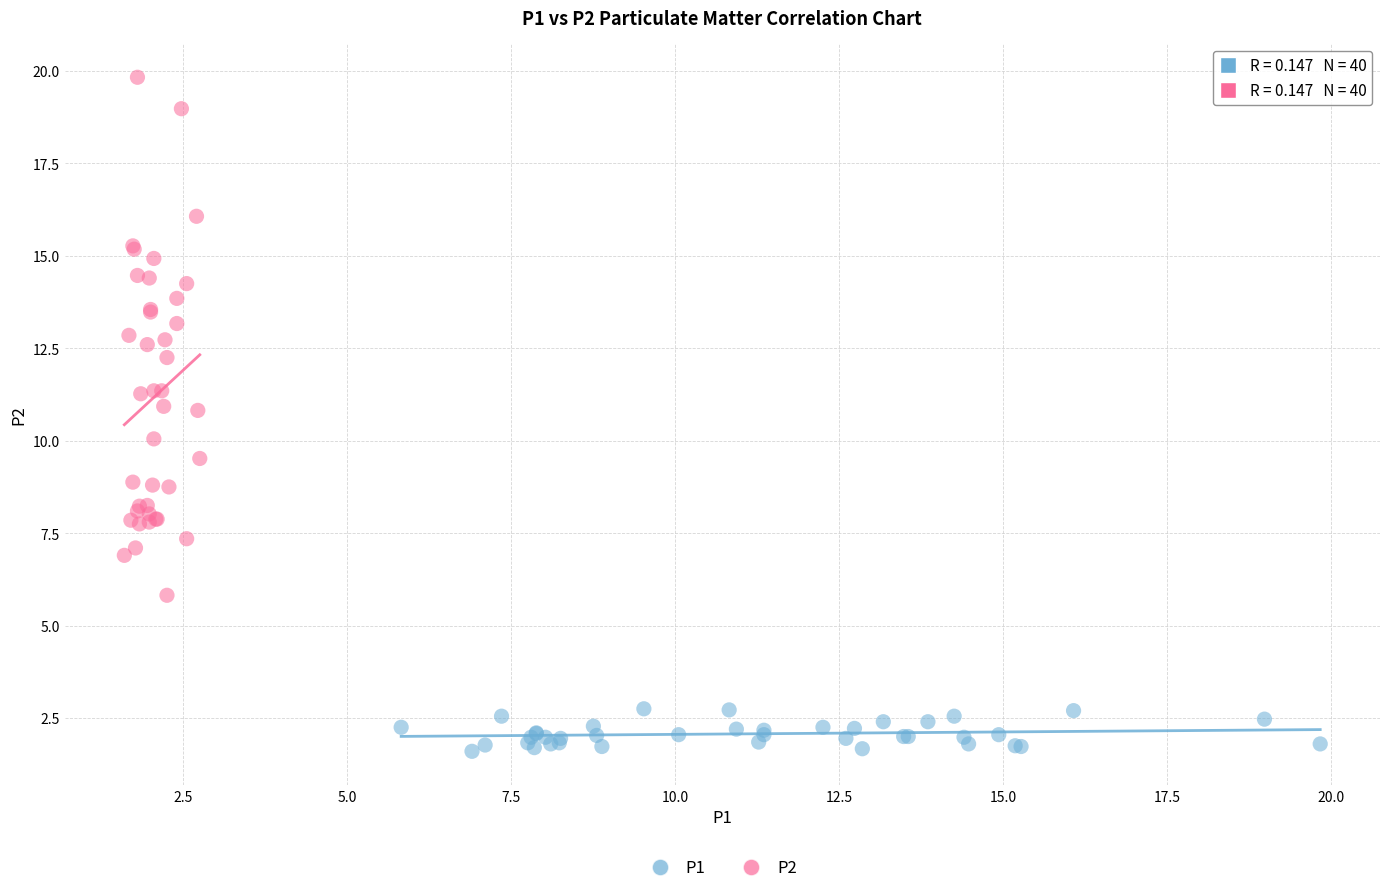

Which series has the widest spread of Y values?

P2